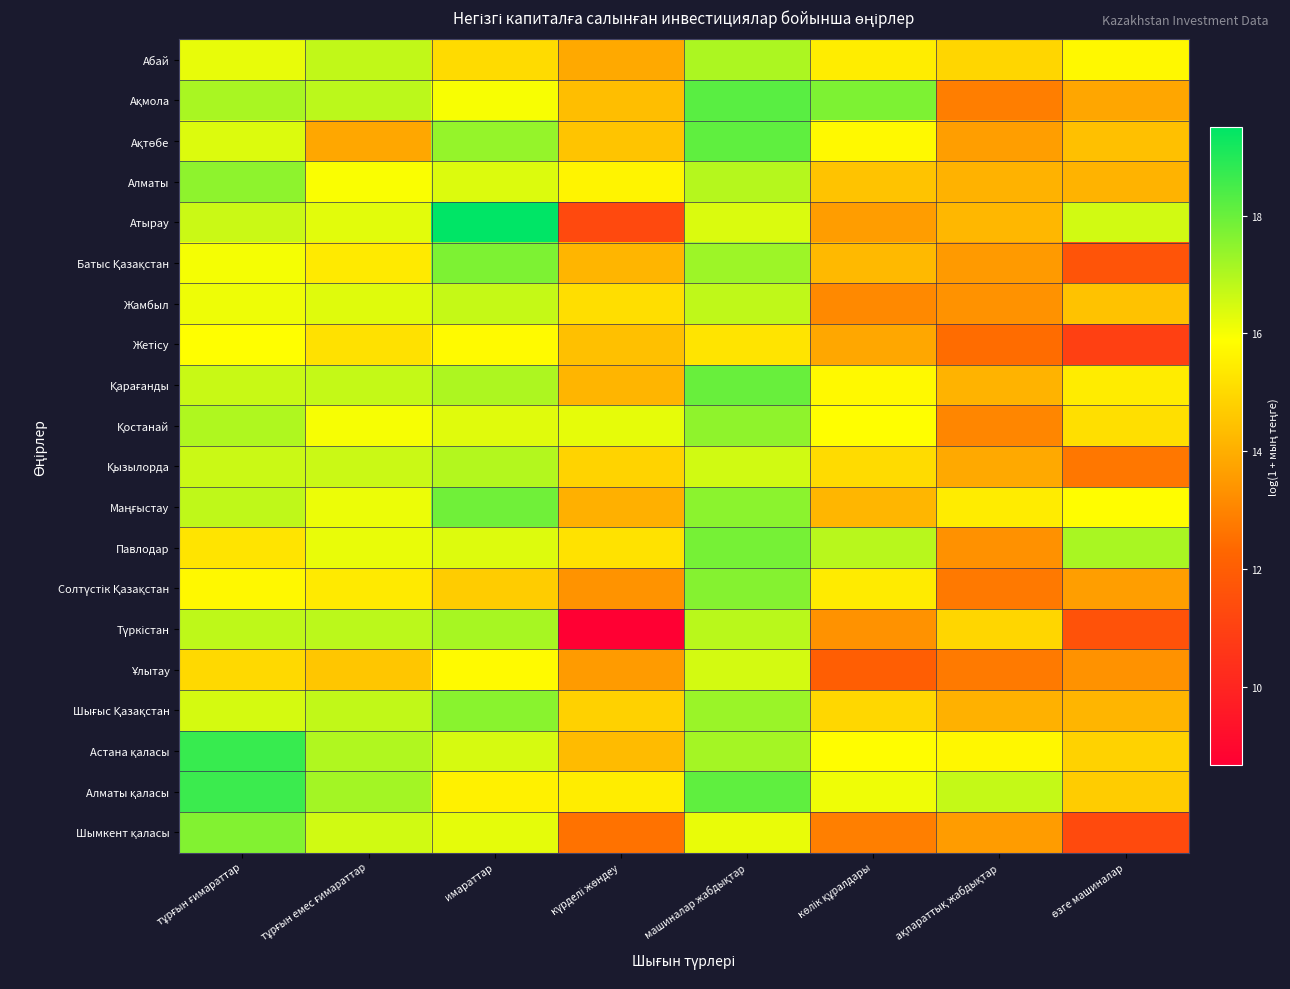

List the series in order of their peak value, lowest first.

Жетісу, Ұлытау, Жамбыл, Қызылорда, Абай, Түркістан, Қостанай, Алматы, Шығыс Қазақстан, Солтүстік Қазақстан, Шымкент қаласы, Батыс Қазақстан, Павлодар, Маңғыстау, Қарағанды, Ақтөбе, Ақмола, Алматы қаласы, Астана қаласы, Атырау